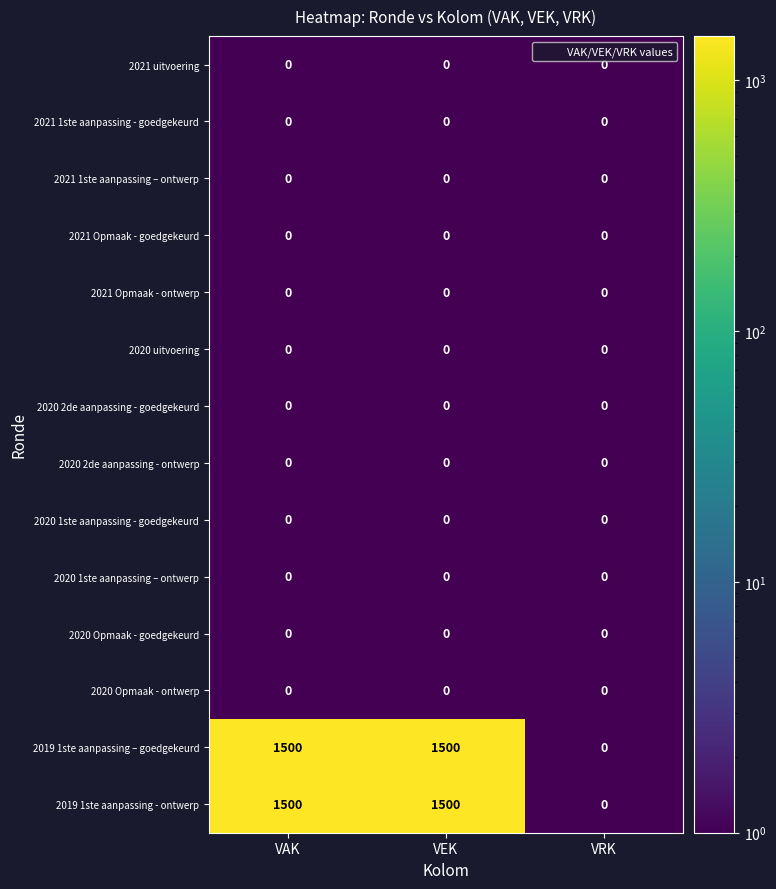

What is the difference between the highest and lowest values at VEK?

1500